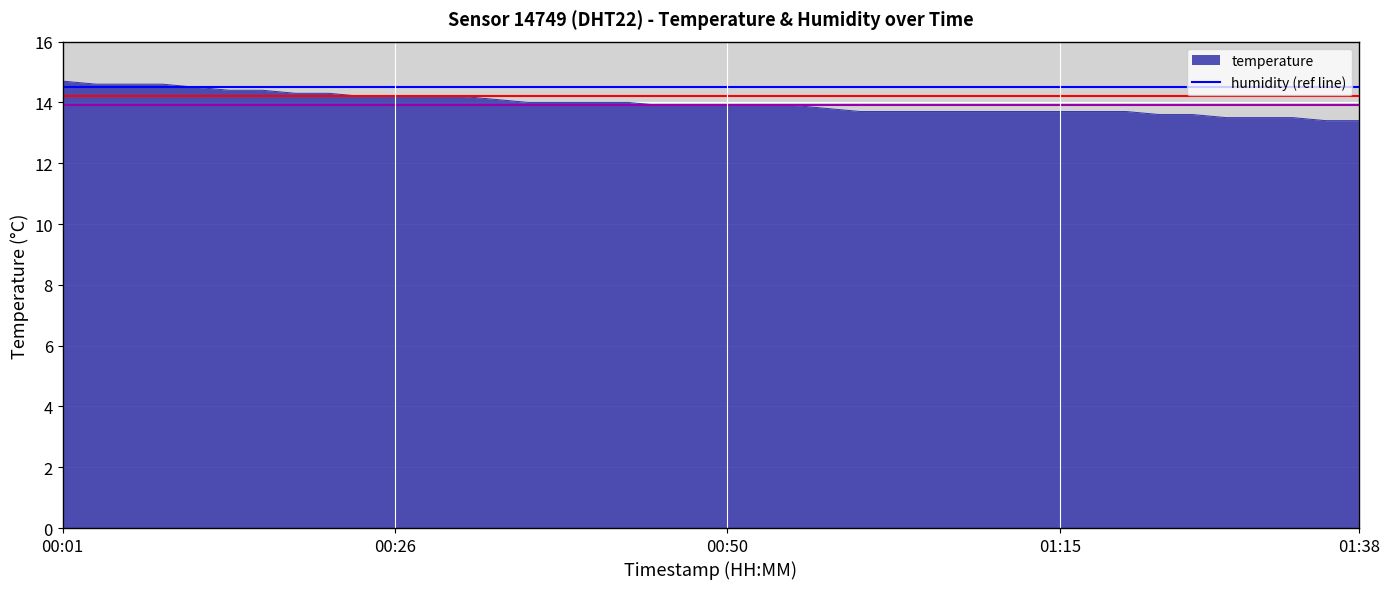

True or false: the data has more than 0 interior local peaks.

False